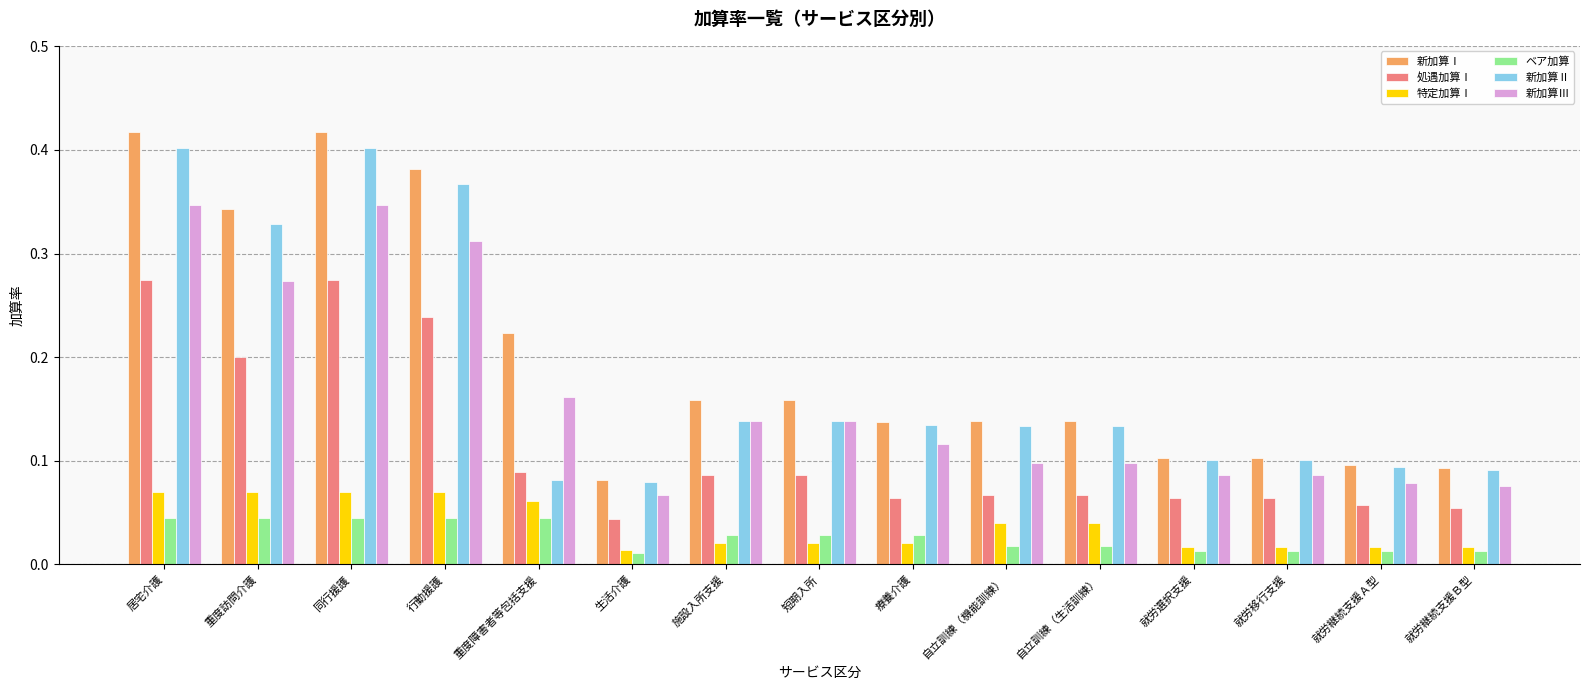

Is it true that 新加算Ⅰ equals 0.2 at 重度障害者等包括支援?

True